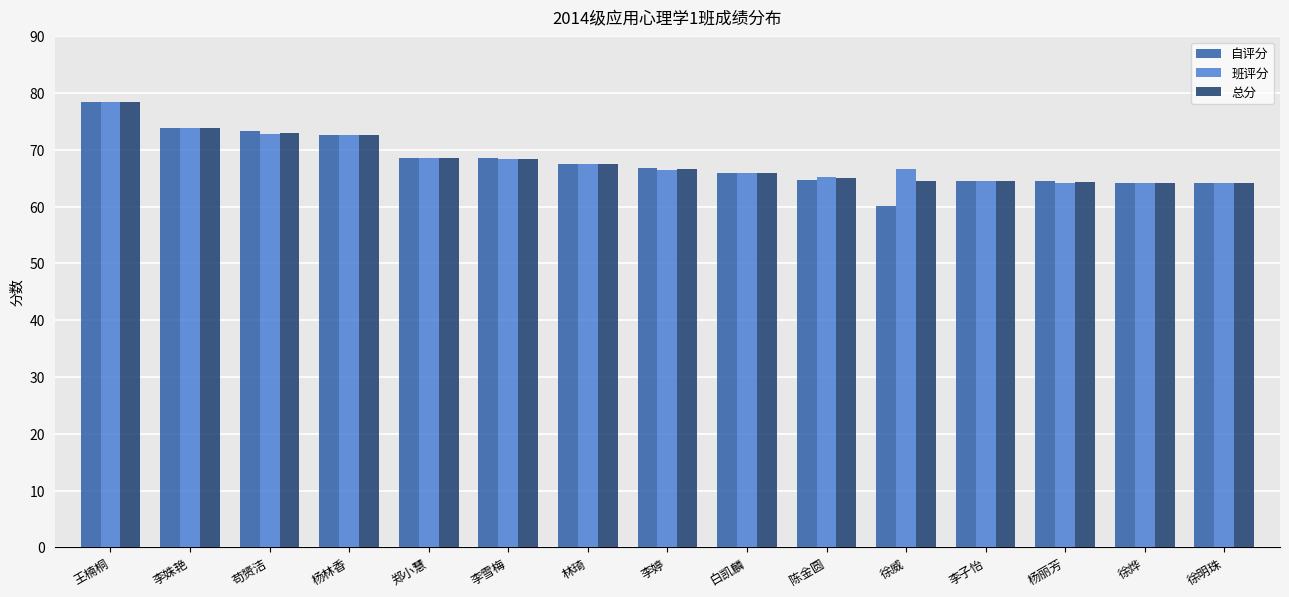

Is it true that 班评分 equals 72.8 at 苟赟洁?

True